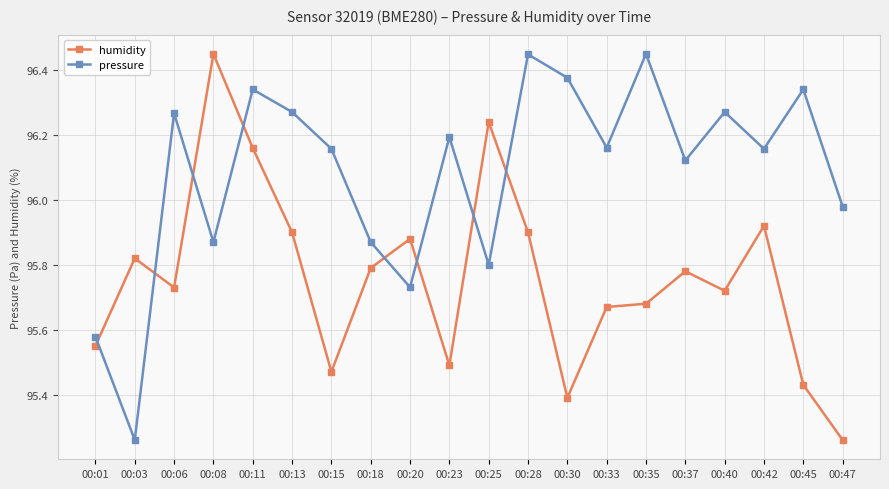

The value of humidity at 00:20 is 47.6. True or false?

False